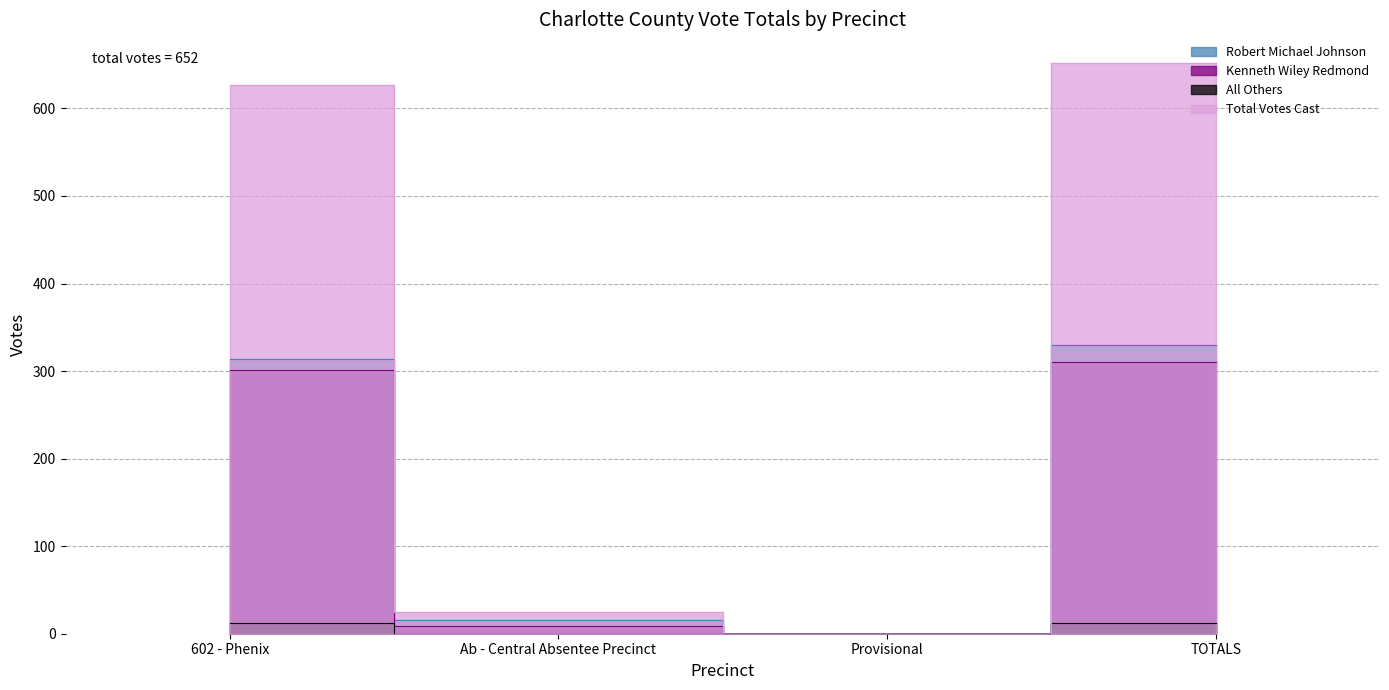

Which series has the largest range (max minus min)?

Total Votes Cast